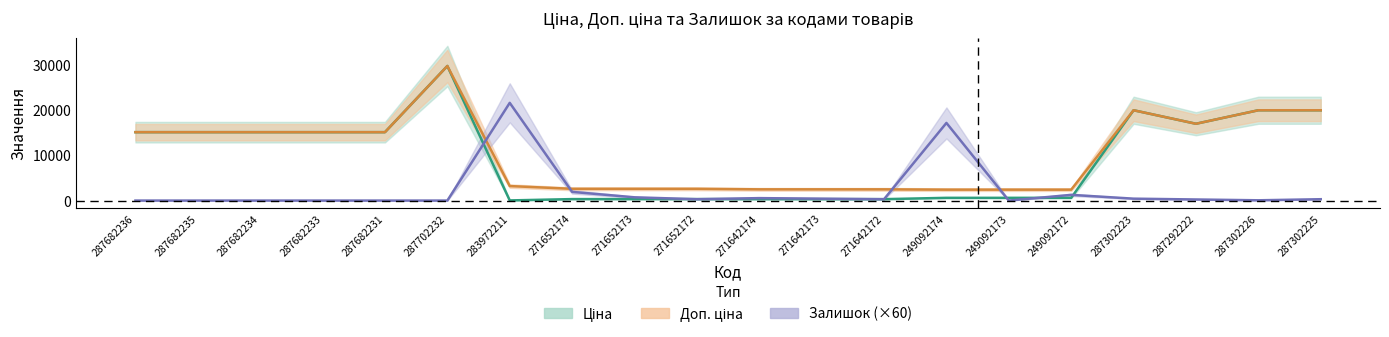

Reading left to right, extract all data points from this chart.

Ціна: 15120.0	15120.0	15120.0	15120.0	15120.0	29747.2	32.0	324.8	324.8	324.8	310.3	310.3	310.3	603.7	603.7	603.7	19964.2	16976.3	19964.2	19964.2
Доп. ціна: 15120.0	15120.0	15120.0	15120.0	15120.0	29747.2	3205.0	2598.3	2598.3	2598.3	2482.4	2482.4	2482.4	2414.8	2414.8	2414.8	19964.2	16976.3	19964.2	19964.2
Залишок: 0.0	0.0	0.0	0.0	0.0	0.0	21600.0	1920.0	720.0	300.0	540.0	420.0	300.0	17160.0	0.0	1260.0	420.0	240.0	60.0	300.0